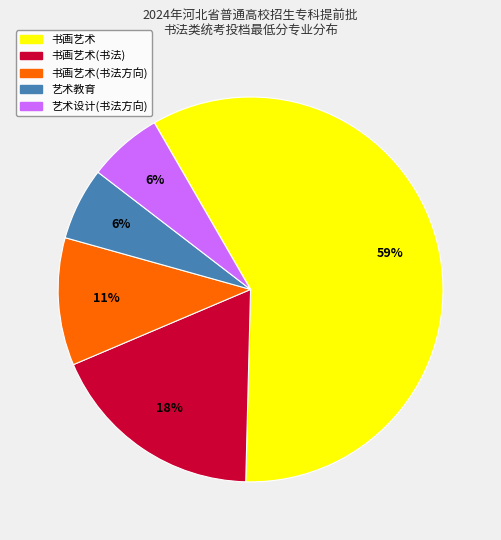

To the nearest percent, what is the average slice percentage?

20%